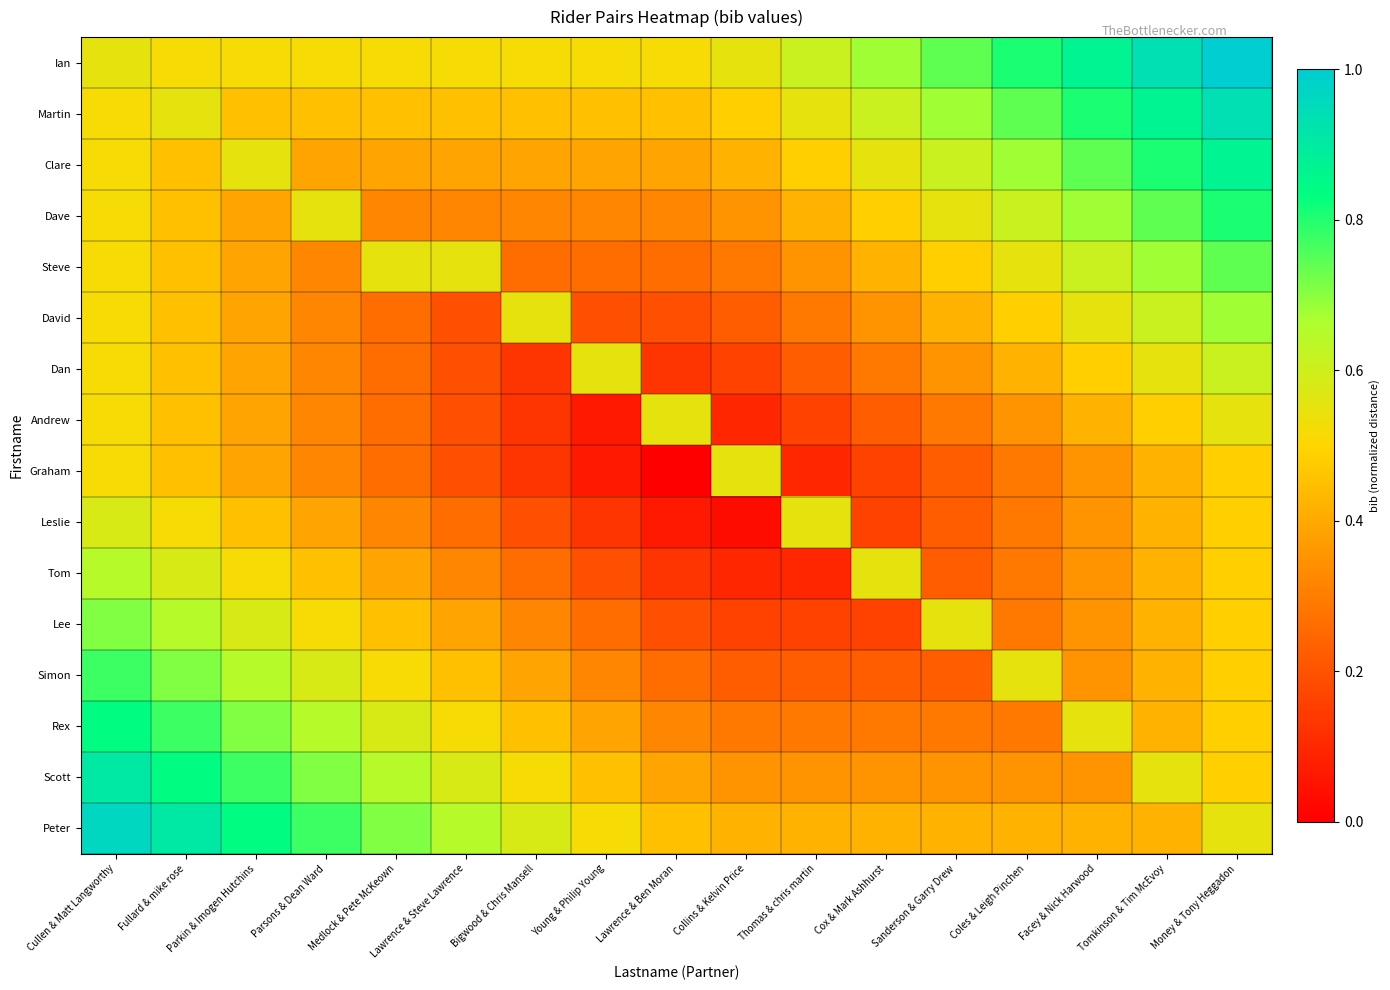

Reading left to right, what are all the values shown in this chart?

Ian: Cullen & Matt Langworthy=0.6	Fullard & mike rose=0.5	Parkin & Imogen Hutchins=0.5	Parsons & Dean Ward=0.5	Medlock & Pete McKeown=0.5	Lawrence & Steve Lawrence=0.5	Bigwood & Chris Mansell=0.5	Young & Philip Young=0.5	Lawrence & Ben Moran=0.5	Collins & Kelvin Price=0.5	Thomas & chris martin=0.6	Cox & Mark Ashhurst=0.7	Sanderson & Garry Drew=0.7	Coles & Leigh Pinchen=0.8	Facey & Nick Harwood=0.9	Tomkinson & Tim McEvoy=0.9	Money & Tony Heggadon=1.0
Martin: Cullen & Matt Langworthy=0.5	Fullard & mike rose=0.6	Parkin & Imogen Hutchins=0.5	Parsons & Dean Ward=0.5	Medlock & Pete McKeown=0.5	Lawrence & Steve Lawrence=0.5	Bigwood & Chris Mansell=0.5	Young & Philip Young=0.5	Lawrence & Ben Moran=0.5	Collins & Kelvin Price=0.5	Thomas & chris martin=0.5	Cox & Mark Ashhurst=0.6	Sanderson & Garry Drew=0.7	Coles & Leigh Pinchen=0.7	Facey & Nick Harwood=0.8	Tomkinson & Tim McEvoy=0.9	Money & Tony Heggadon=0.9
Clare: Cullen & Matt Langworthy=0.5	Fullard & mike rose=0.5	Parkin & Imogen Hutchins=0.6	Parsons & Dean Ward=0.4	Medlock & Pete McKeown=0.4	Lawrence & Steve Lawrence=0.4	Bigwood & Chris Mansell=0.4	Young & Philip Young=0.4	Lawrence & Ben Moran=0.4	Collins & Kelvin Price=0.4	Thomas & chris martin=0.5	Cox & Mark Ashhurst=0.5	Sanderson & Garry Drew=0.6	Coles & Leigh Pinchen=0.7	Facey & Nick Harwood=0.7	Tomkinson & Tim McEvoy=0.8	Money & Tony Heggadon=0.9
Dave: Cullen & Matt Langworthy=0.5	Fullard & mike rose=0.5	Parkin & Imogen Hutchins=0.4	Parsons & Dean Ward=0.6	Medlock & Pete McKeown=0.3	Lawrence & Steve Lawrence=0.3	Bigwood & Chris Mansell=0.3	Young & Philip Young=0.3	Lawrence & Ben Moran=0.3	Collins & Kelvin Price=0.4	Thomas & chris martin=0.4	Cox & Mark Ashhurst=0.5	Sanderson & Garry Drew=0.5	Coles & Leigh Pinchen=0.6	Facey & Nick Harwood=0.7	Tomkinson & Tim McEvoy=0.7	Money & Tony Heggadon=0.8
Steve: Cullen & Matt Langworthy=0.5	Fullard & mike rose=0.5	Parkin & Imogen Hutchins=0.4	Parsons & Dean Ward=0.3	Medlock & Pete McKeown=0.6	Lawrence & Steve Lawrence=0.6	Bigwood & Chris Mansell=0.3	Young & Philip Young=0.3	Lawrence & Ben Moran=0.3	Collins & Kelvin Price=0.3	Thomas & chris martin=0.4	Cox & Mark Ashhurst=0.4	Sanderson & Garry Drew=0.5	Coles & Leigh Pinchen=0.5	Facey & Nick Harwood=0.6	Tomkinson & Tim McEvoy=0.7	Money & Tony Heggadon=0.7
David: Cullen & Matt Langworthy=0.5	Fullard & mike rose=0.5	Parkin & Imogen Hutchins=0.4	Parsons & Dean Ward=0.3	Medlock & Pete McKeown=0.3	Lawrence & Steve Lawrence=0.2	Bigwood & Chris Mansell=0.6	Young & Philip Young=0.2	Lawrence & Ben Moran=0.2	Collins & Kelvin Price=0.2	Thomas & chris martin=0.3	Cox & Mark Ashhurst=0.4	Sanderson & Garry Drew=0.4	Coles & Leigh Pinchen=0.5	Facey & Nick Harwood=0.5	Tomkinson & Tim McEvoy=0.6	Money & Tony Heggadon=0.7
Dan: Cullen & Matt Langworthy=0.5	Fullard & mike rose=0.5	Parkin & Imogen Hutchins=0.4	Parsons & Dean Ward=0.3	Medlock & Pete McKeown=0.3	Lawrence & Steve Lawrence=0.2	Bigwood & Chris Mansell=0.1	Young & Philip Young=0.6	Lawrence & Ben Moran=0.1	Collins & Kelvin Price=0.2	Thomas & chris martin=0.2	Cox & Mark Ashhurst=0.3	Sanderson & Garry Drew=0.4	Coles & Leigh Pinchen=0.4	Facey & Nick Harwood=0.5	Tomkinson & Tim McEvoy=0.5	Money & Tony Heggadon=0.6
Andrew: Cullen & Matt Langworthy=0.5	Fullard & mike rose=0.5	Parkin & Imogen Hutchins=0.4	Parsons & Dean Ward=0.3	Medlock & Pete McKeown=0.3	Lawrence & Steve Lawrence=0.2	Bigwood & Chris Mansell=0.1	Young & Philip Young=0.1	Lawrence & Ben Moran=0.6	Collins & Kelvin Price=0.1	Thomas & chris martin=0.2	Cox & Mark Ashhurst=0.2	Sanderson & Garry Drew=0.3	Coles & Leigh Pinchen=0.4	Facey & Nick Harwood=0.4	Tomkinson & Tim McEvoy=0.5	Money & Tony Heggadon=0.5
Graham: Cullen & Matt Langworthy=0.5	Fullard & mike rose=0.5	Parkin & Imogen Hutchins=0.4	Parsons & Dean Ward=0.3	Medlock & Pete McKeown=0.3	Lawrence & Steve Lawrence=0.2	Bigwood & Chris Mansell=0.1	Young & Philip Young=0.1	Lawrence & Ben Moran=0.0	Collins & Kelvin Price=0.6	Thomas & chris martin=0.1	Cox & Mark Ashhurst=0.2	Sanderson & Garry Drew=0.2	Coles & Leigh Pinchen=0.3	Facey & Nick Harwood=0.4	Tomkinson & Tim McEvoy=0.4	Money & Tony Heggadon=0.5
Leslie: Cullen & Matt Langworthy=0.6	Fullard & mike rose=0.5	Parkin & Imogen Hutchins=0.5	Parsons & Dean Ward=0.4	Medlock & Pete McKeown=0.3	Lawrence & Steve Lawrence=0.3	Bigwood & Chris Mansell=0.2	Young & Philip Young=0.1	Lawrence & Ben Moran=0.1	Collins & Kelvin Price=0.0	Thomas & chris martin=0.6	Cox & Mark Ashhurst=0.2	Sanderson & Garry Drew=0.2	Coles & Leigh Pinchen=0.3	Facey & Nick Harwood=0.4	Tomkinson & Tim McEvoy=0.4	Money & Tony Heggadon=0.5
Tom: Cullen & Matt Langworthy=0.6	Fullard & mike rose=0.6	Parkin & Imogen Hutchins=0.5	Parsons & Dean Ward=0.5	Medlock & Pete McKeown=0.4	Lawrence & Steve Lawrence=0.3	Bigwood & Chris Mansell=0.3	Young & Philip Young=0.2	Lawrence & Ben Moran=0.1	Collins & Kelvin Price=0.1	Thomas & chris martin=0.1	Cox & Mark Ashhurst=0.6	Sanderson & Garry Drew=0.2	Coles & Leigh Pinchen=0.3	Facey & Nick Harwood=0.4	Tomkinson & Tim McEvoy=0.4	Money & Tony Heggadon=0.5
Lee: Cullen & Matt Langworthy=0.7	Fullard & mike rose=0.6	Parkin & Imogen Hutchins=0.6	Parsons & Dean Ward=0.5	Medlock & Pete McKeown=0.5	Lawrence & Steve Lawrence=0.4	Bigwood & Chris Mansell=0.3	Young & Philip Young=0.3	Lawrence & Ben Moran=0.2	Collins & Kelvin Price=0.2	Thomas & chris martin=0.2	Cox & Mark Ashhurst=0.2	Sanderson & Garry Drew=0.6	Coles & Leigh Pinchen=0.3	Facey & Nick Harwood=0.4	Tomkinson & Tim McEvoy=0.4	Money & Tony Heggadon=0.5
Simon: Cullen & Matt Langworthy=0.8	Fullard & mike rose=0.7	Parkin & Imogen Hutchins=0.6	Parsons & Dean Ward=0.6	Medlock & Pete McKeown=0.5	Lawrence & Steve Lawrence=0.5	Bigwood & Chris Mansell=0.4	Young & Philip Young=0.3	Lawrence & Ben Moran=0.3	Collins & Kelvin Price=0.2	Thomas & chris martin=0.2	Cox & Mark Ashhurst=0.2	Sanderson & Garry Drew=0.2	Coles & Leigh Pinchen=0.6	Facey & Nick Harwood=0.4	Tomkinson & Tim McEvoy=0.4	Money & Tony Heggadon=0.5
Rex: Cullen & Matt Langworthy=0.8	Fullard & mike rose=0.8	Parkin & Imogen Hutchins=0.7	Parsons & Dean Ward=0.6	Medlock & Pete McKeown=0.6	Lawrence & Steve Lawrence=0.5	Bigwood & Chris Mansell=0.5	Young & Philip Young=0.4	Lawrence & Ben Moran=0.3	Collins & Kelvin Price=0.3	Thomas & chris martin=0.3	Cox & Mark Ashhurst=0.3	Sanderson & Garry Drew=0.3	Coles & Leigh Pinchen=0.3	Facey & Nick Harwood=0.6	Tomkinson & Tim McEvoy=0.4	Money & Tony Heggadon=0.5
Scott: Cullen & Matt Langworthy=0.9	Fullard & mike rose=0.8	Parkin & Imogen Hutchins=0.8	Parsons & Dean Ward=0.7	Medlock & Pete McKeown=0.6	Lawrence & Steve Lawrence=0.6	Bigwood & Chris Mansell=0.5	Young & Philip Young=0.5	Lawrence & Ben Moran=0.4	Collins & Kelvin Price=0.4	Thomas & chris martin=0.4	Cox & Mark Ashhurst=0.4	Sanderson & Garry Drew=0.4	Coles & Leigh Pinchen=0.4	Facey & Nick Harwood=0.4	Tomkinson & Tim McEvoy=0.6	Money & Tony Heggadon=0.5
Peter: Cullen & Matt Langworthy=1.0	Fullard & mike rose=0.9	Parkin & Imogen Hutchins=0.8	Parsons & Dean Ward=0.8	Medlock & Pete McKeown=0.7	Lawrence & Steve Lawrence=0.6	Bigwood & Chris Mansell=0.6	Young & Philip Young=0.5	Lawrence & Ben Moran=0.5	Collins & Kelvin Price=0.4	Thomas & chris martin=0.4	Cox & Mark Ashhurst=0.4	Sanderson & Garry Drew=0.4	Coles & Leigh Pinchen=0.4	Facey & Nick Harwood=0.4	Tomkinson & Tim McEvoy=0.4	Money & Tony Heggadon=0.6